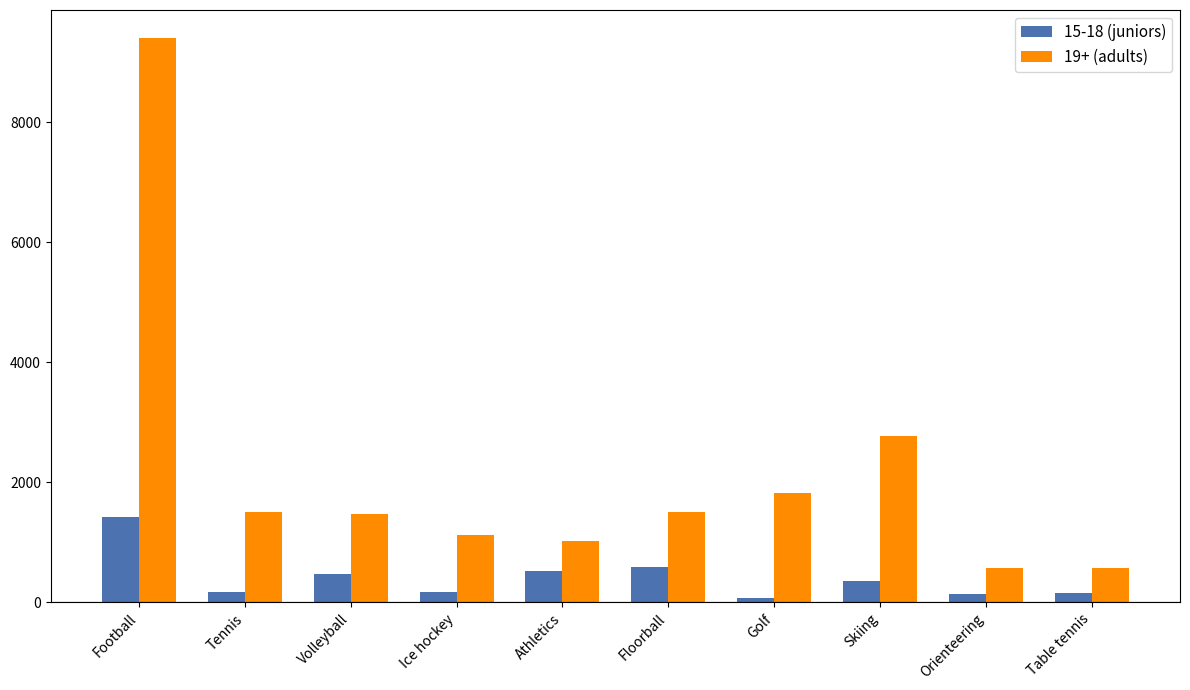

What is the maximum value shown in the chart?

9396